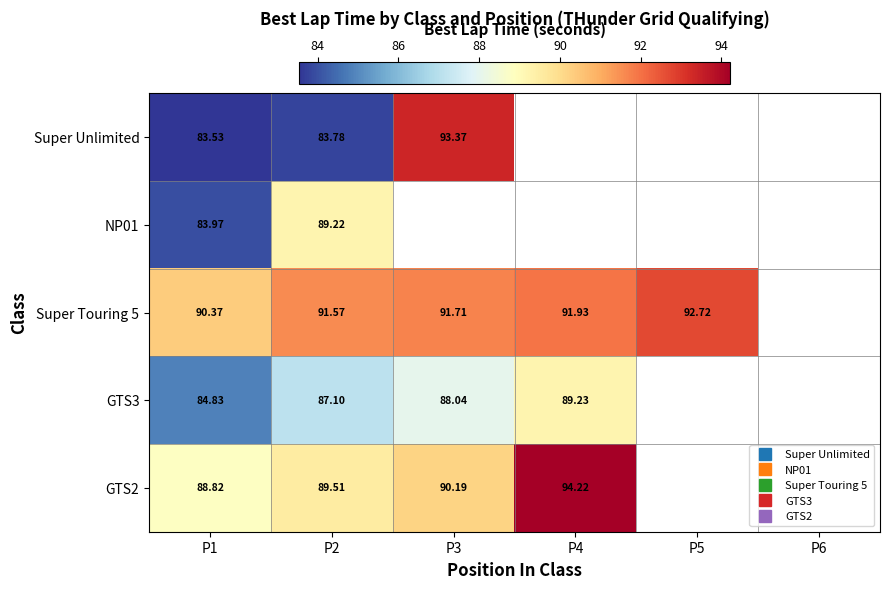

Is it true that NP01 equals 31.8 at P2?

False